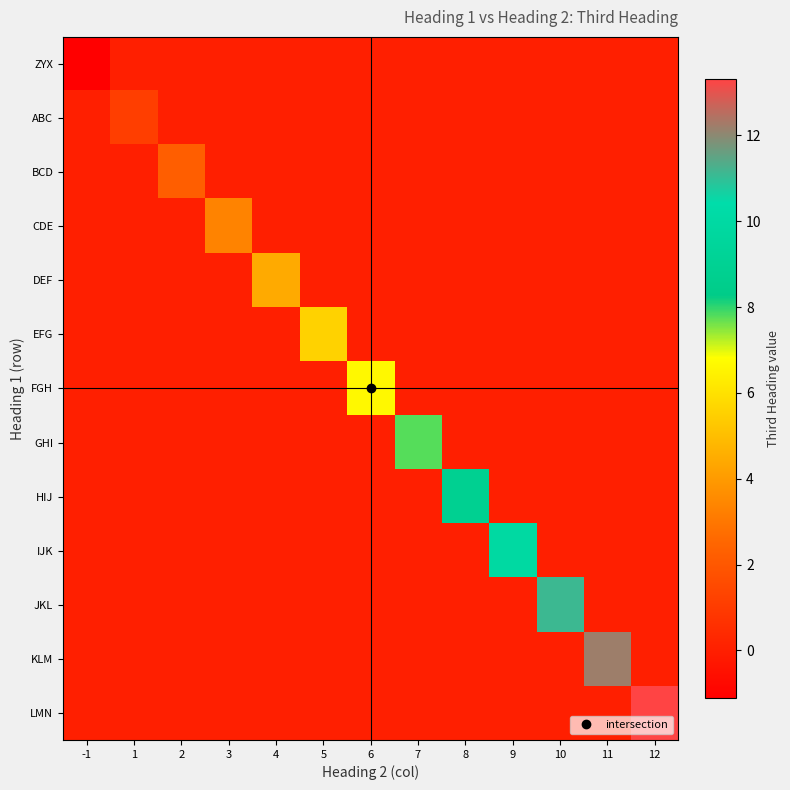

How many series are shown in this chart?

13